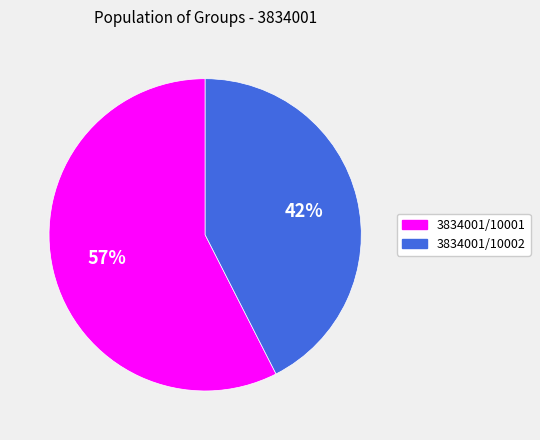

Which slice is the largest?

3834001/10001